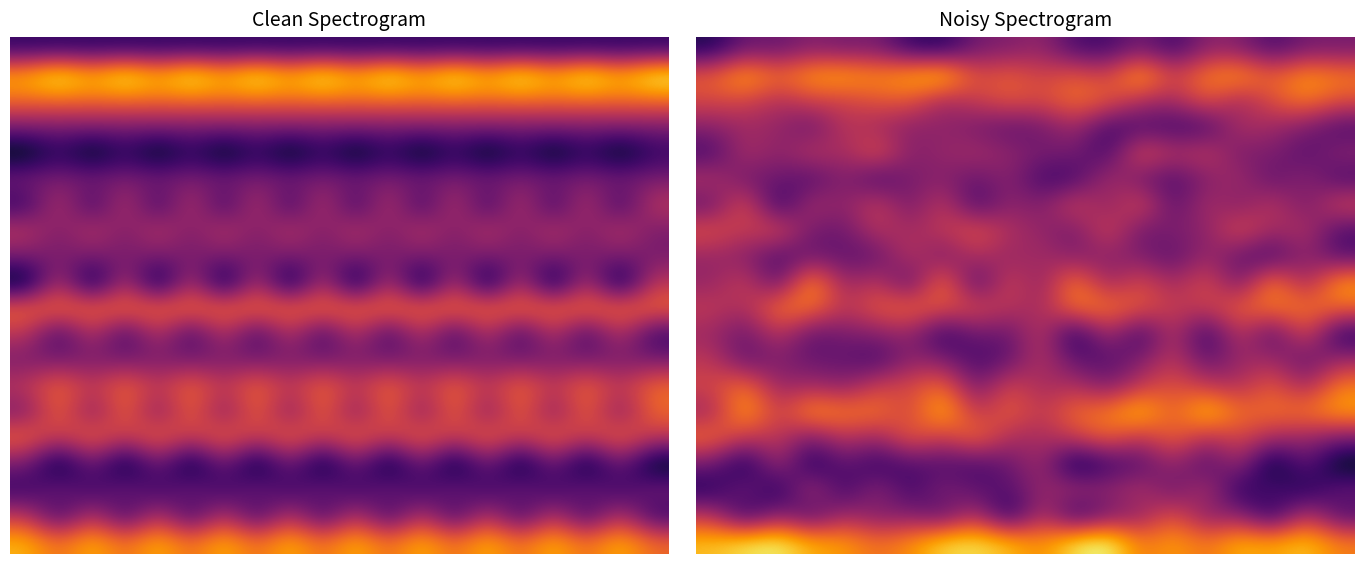

What is the spread (max minus min) of values at 7?

7.2